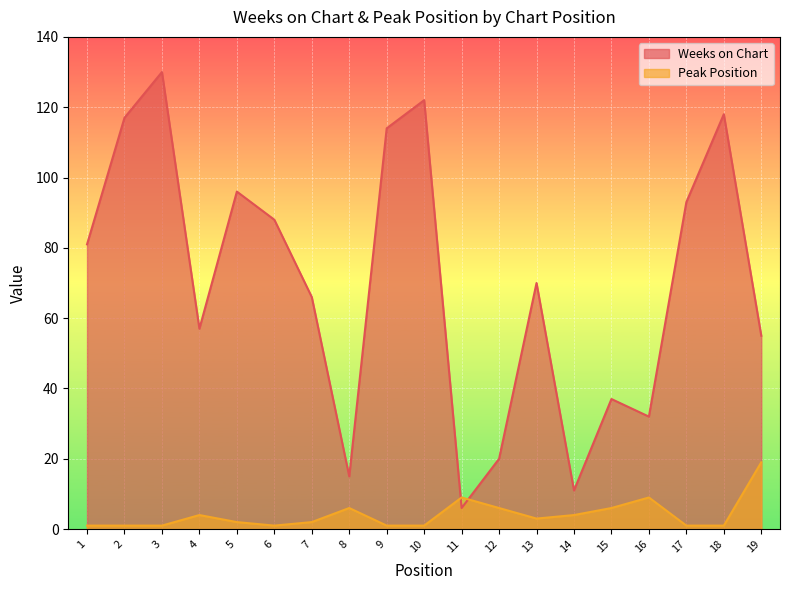

Reading left to right, extract all data points from this chart.

Weeks on Chart: 1=81	2=117	3=130	4=57	5=96	6=88	7=66	8=15	9=114	10=122	11=6	12=20	13=70	14=11	15=37	16=32	17=93	18=118	19=55
Peak Position: 1=1	2=1	3=1	4=4	5=2	6=1	7=2	8=6	9=1	10=1	11=9	12=6	13=3	14=4	15=6	16=9	17=1	18=1	19=19